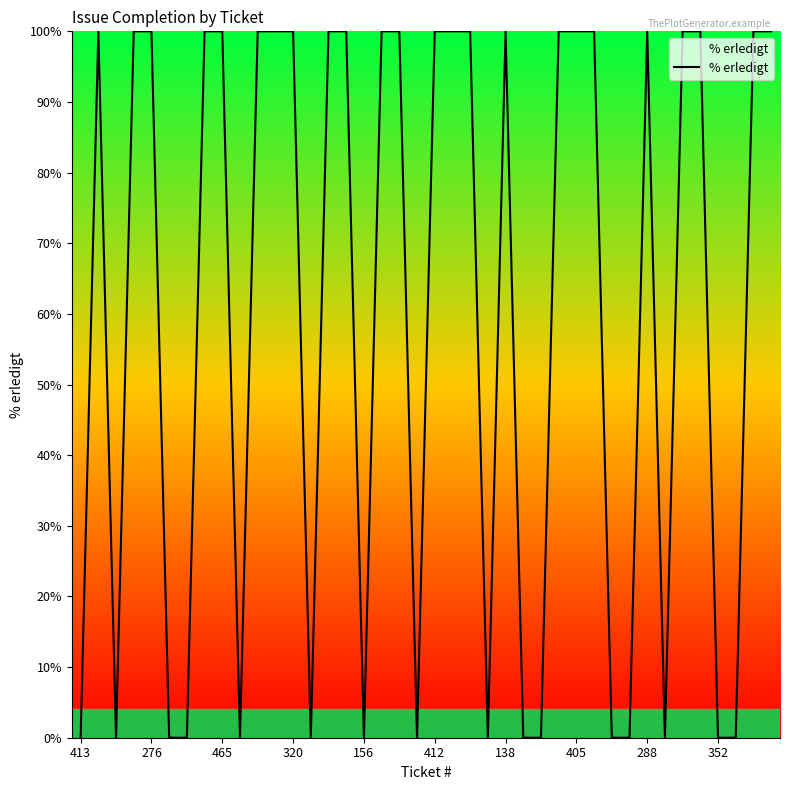

Reading left to right, what are all the values shown in this chart?

0	100	0	100	100	0	0	100	100	0	100	100	100	0	100	100	0	100	100	0	100	100	100	0	100	0	0	100	100	100	0	0	100	0	100	100	0	0	100	100